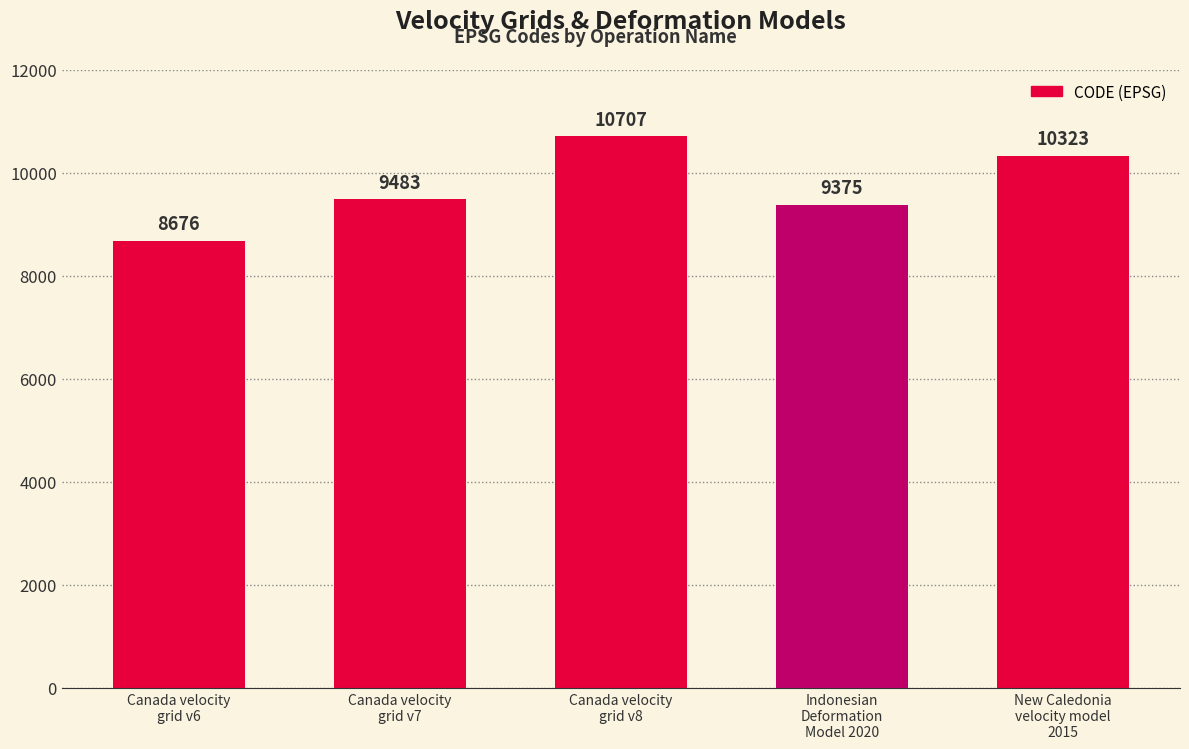

What is the smallest value displayed?

8676